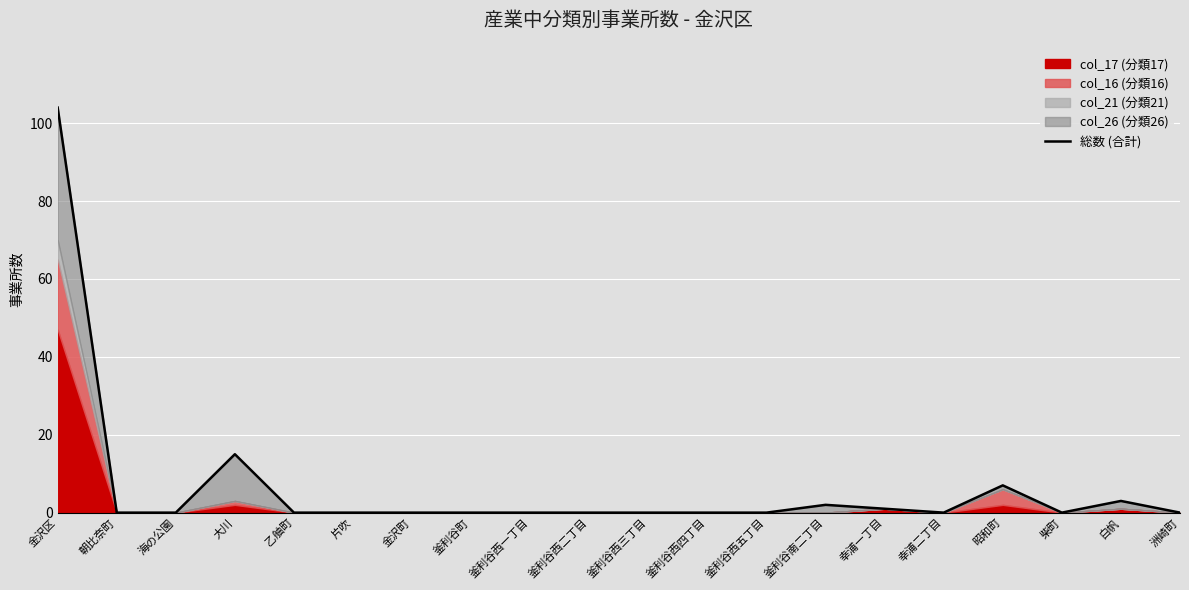

What is the average value?

7